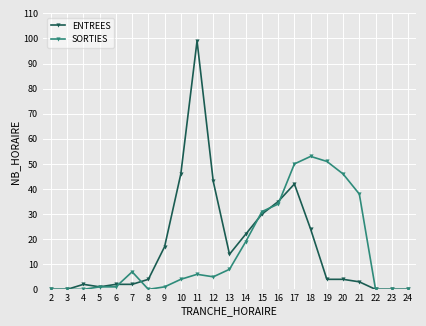

True or false: SORTIES has a value of 33 at 17.

False